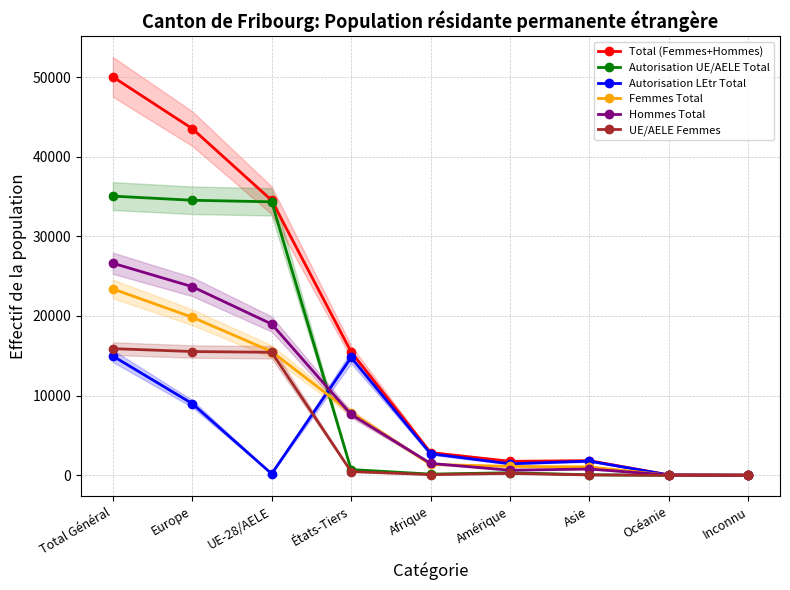

Reading right to left, extract all data points from this chart.

Total (Femmes+Hommes): Inconnu=14	Océanie=42	Asie=1835	Amérique=1754	Afrique=2852	États-Tiers=15501	UE-28/AELE=34518	Europe=43522	Total Général=50019
Autorisation UE/AELE Total: Inconnu=0	Océanie=1	Asie=60	Amérique=314	Afrique=147	États-Tiers=715	UE-28/AELE=34332	Europe=34525	Total Général=35047
Autorisation LEtr Total: Inconnu=14	Océanie=41	Asie=1775	Amérique=1440	Afrique=2705	États-Tiers=14786	UE-28/AELE=186	Europe=8997	Total Général=14972
Femmes Total: Inconnu=10	Océanie=15	Asie=1049	Amérique=1116	Afrique=1364	États-Tiers=7866	UE-28/AELE=15531	Europe=19843	Total Général=23397
Hommes Total: Inconnu=4	Océanie=27	Asie=786	Amérique=638	Afrique=1488	États-Tiers=7635	UE-28/AELE=18987	Europe=23679	Total Général=26622
UE/AELE Femmes: Inconnu=0	Océanie=0	Asie=44	Amérique=233	Afrique=85	États-Tiers=461	UE-28/AELE=15437	Europe=15536	Total Général=15898